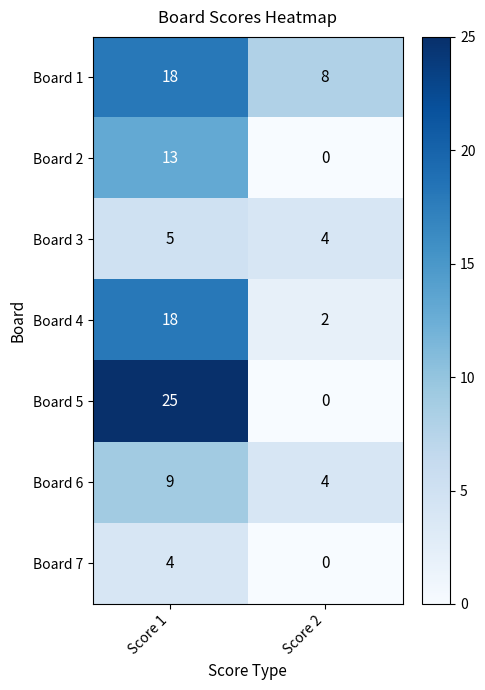

True or false: Board 3 has a value of 5 at Score 1.

True